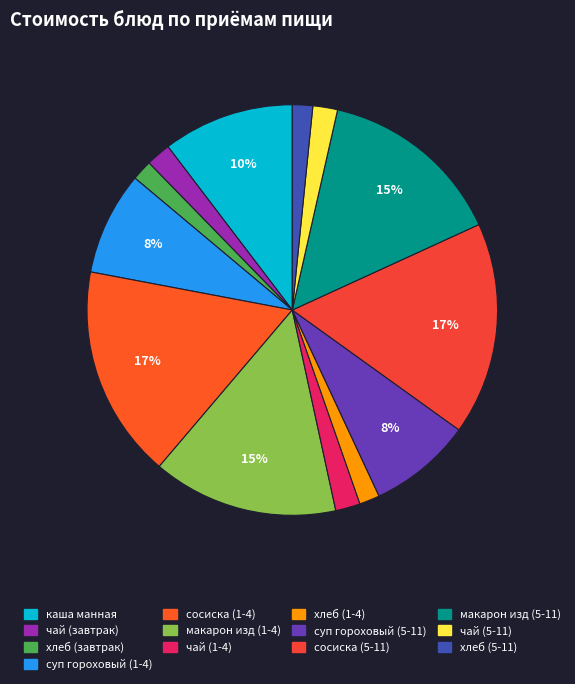

Is there any slice that represents more than half of the pie?

No